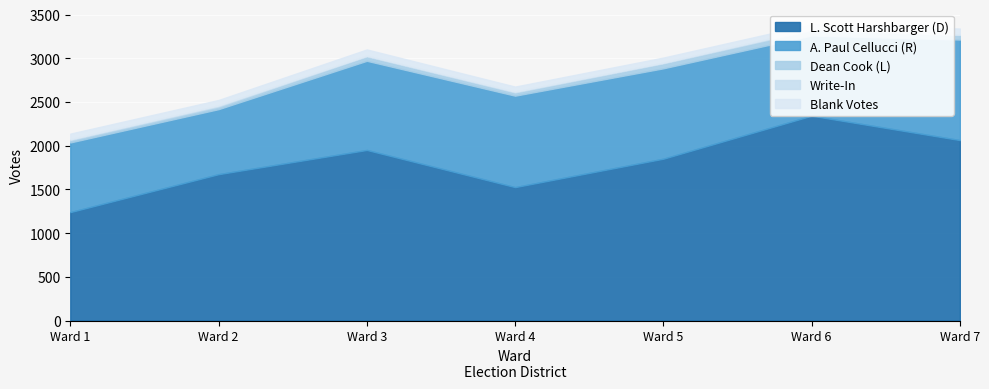

True or false: L. Scott Harshbarger (D) and Dean Cook (L) intersect in this chart.

False